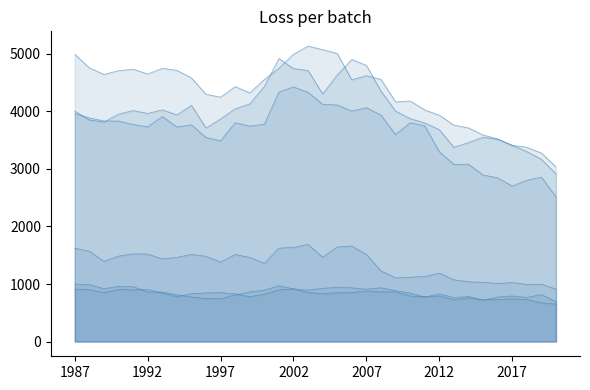

What is the difference between the maximum and minimum values in the Västra Götaland series?

2221